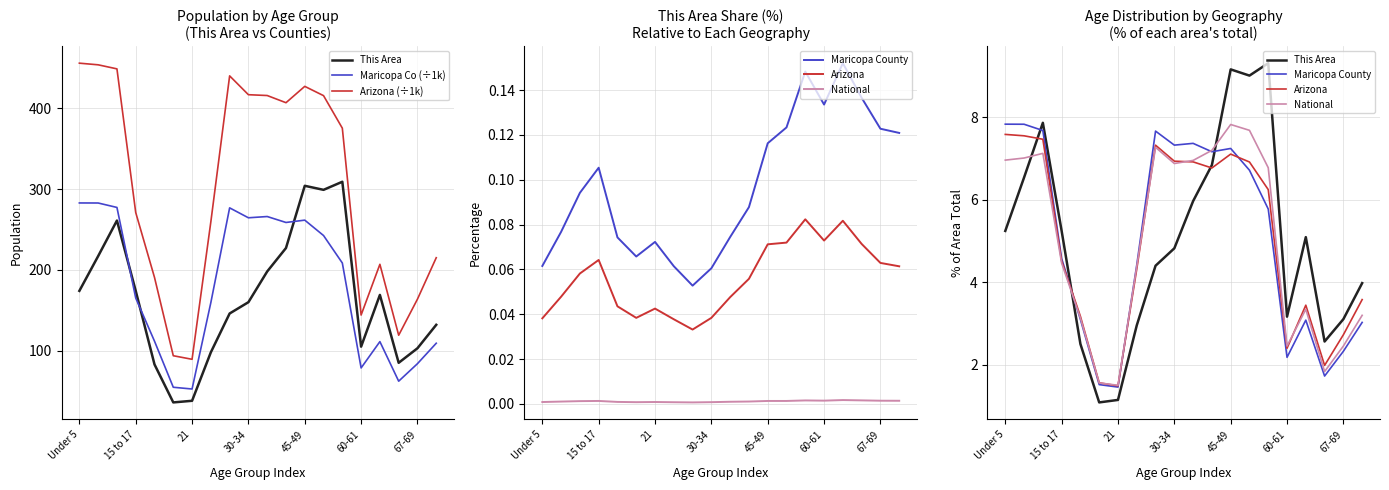

In Maricopa County, how many points are lower than both neighbors (excluding endpoints)?

5